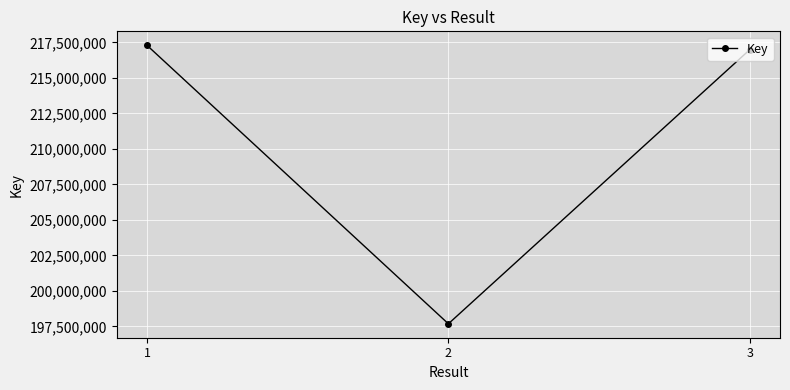

The chart shows a value of 217303183 at 1. True or false?

True